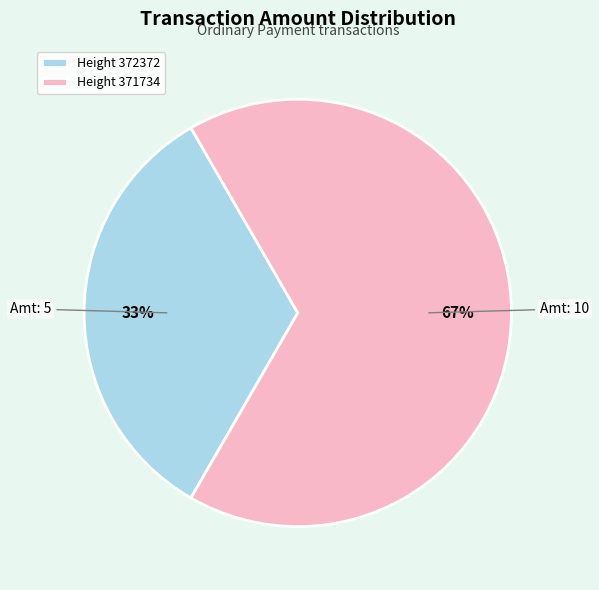

What percentage is the Height 372372 slice, to the nearest percent?

33%